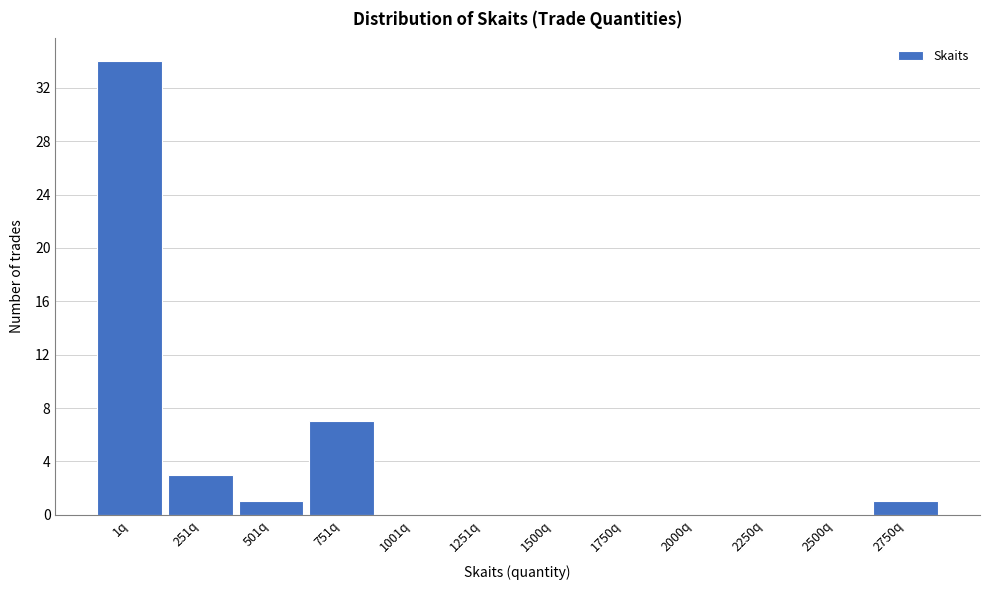

Reading right to left, what are all the values shown in this chart?

2750q=1	2500q=0	2250q=0	2000q=0	1750q=0	1500q=0	1251q=0	1001q=0	751q=7	501q=1	251q=3	1q=34